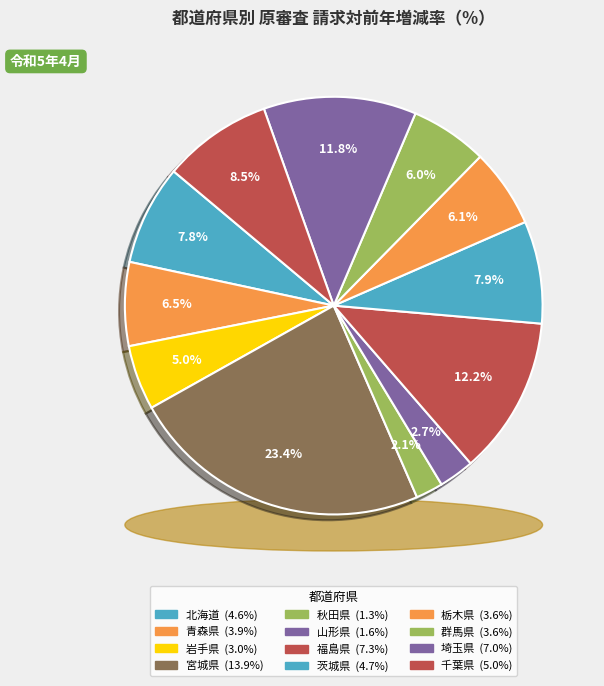

Which category has the smallest portion of the pie?

秋田県